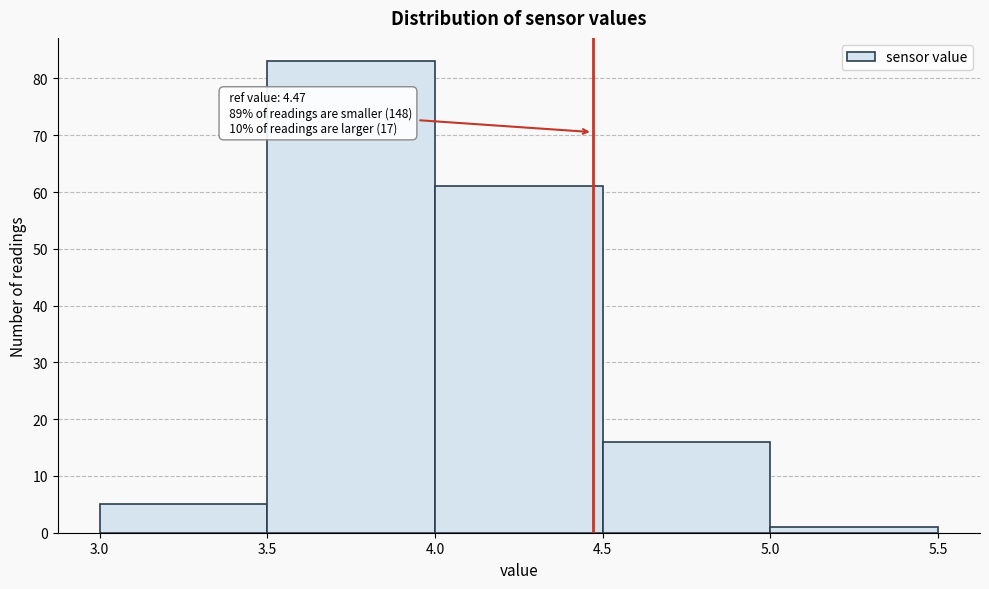

Over which range of the x-axis is the bar tallest?

3.5 to 4.0